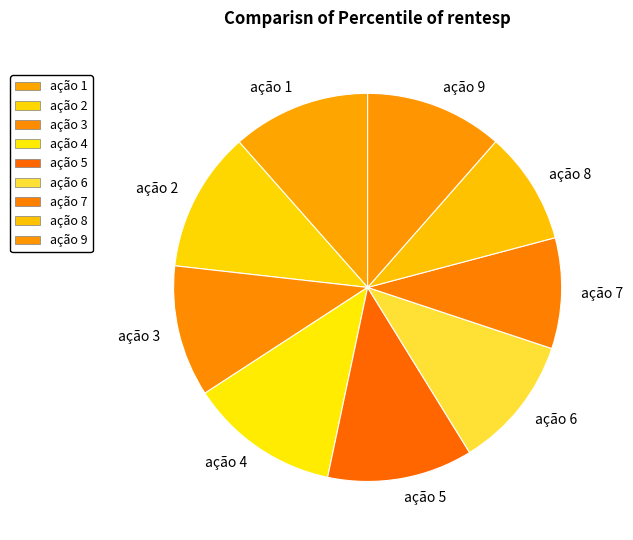

Do ação 8 and ação 1 together represent more than half of the pie?

No